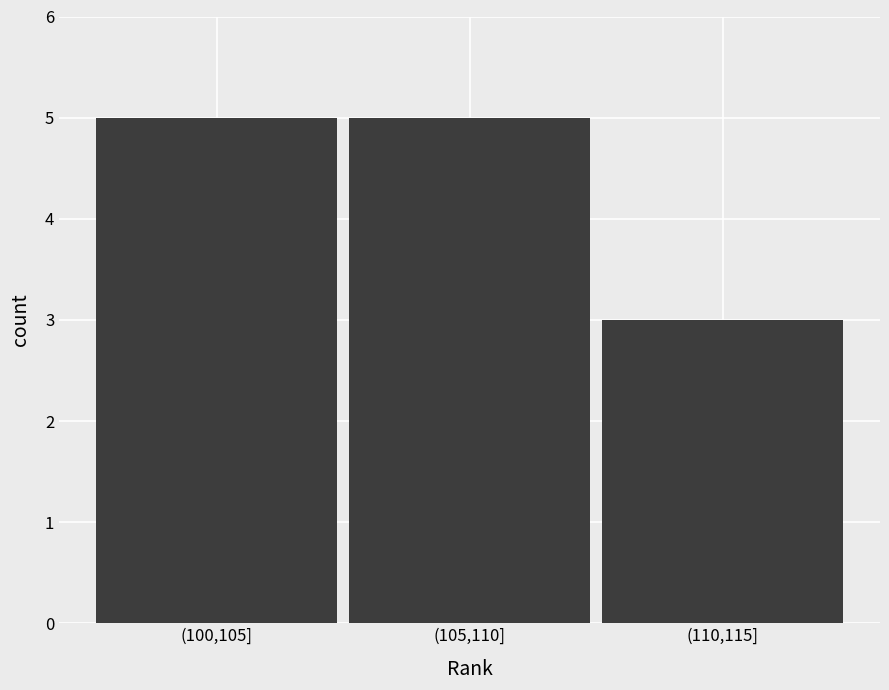

Reading right to left, what are all the values shown in this chart?

(110,115]=3	(105,110]=5	(100,105]=5